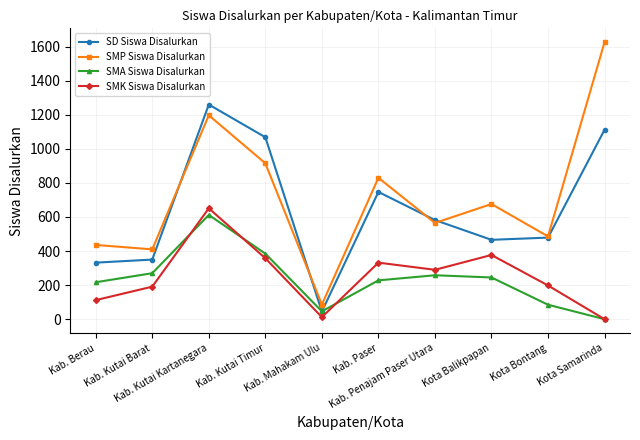

True or false: SD Siswa Disalurkan has more than 0 points higher than both neighbors.

True